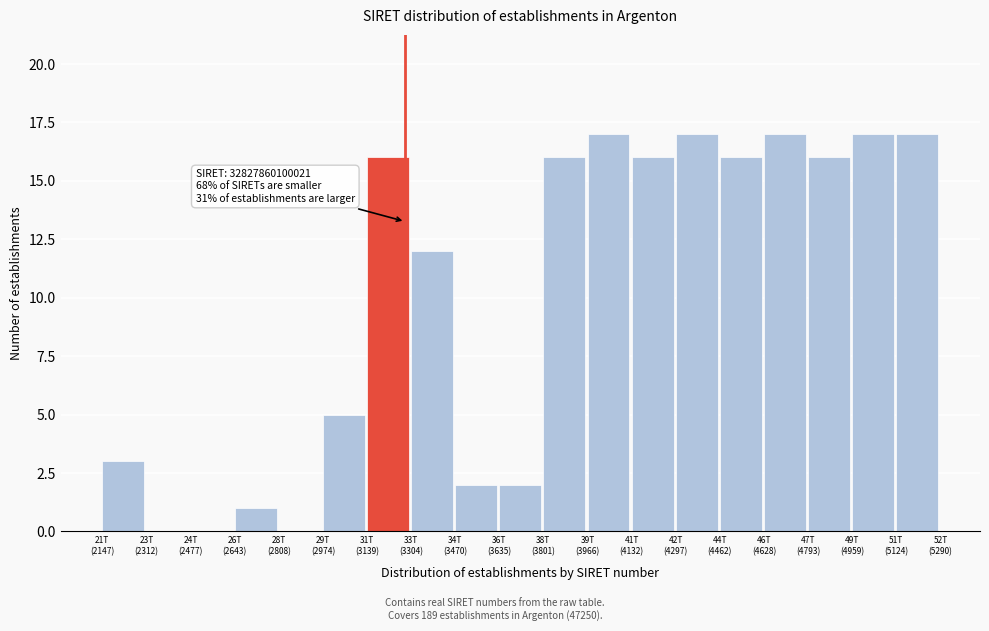

What is the maximum value shown in the chart?

17